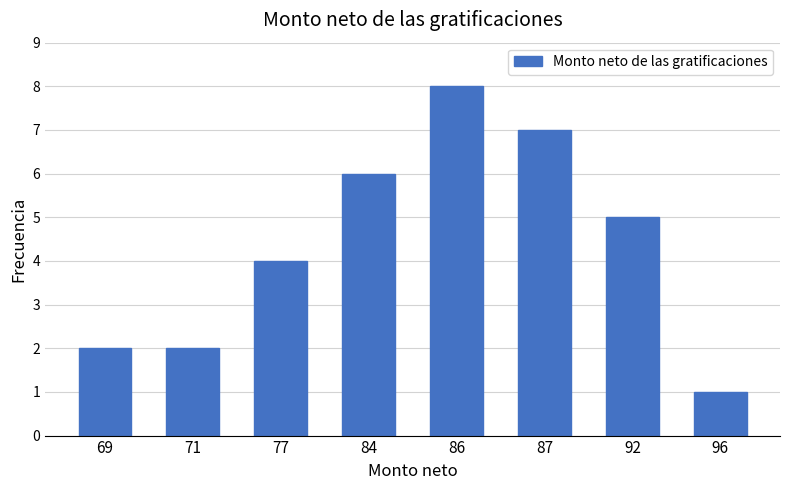

Reading right to left, transcribe all the data shown in this chart.

96=1	92=5	87=7	86=8	84=6	77=4	71=2	69=2